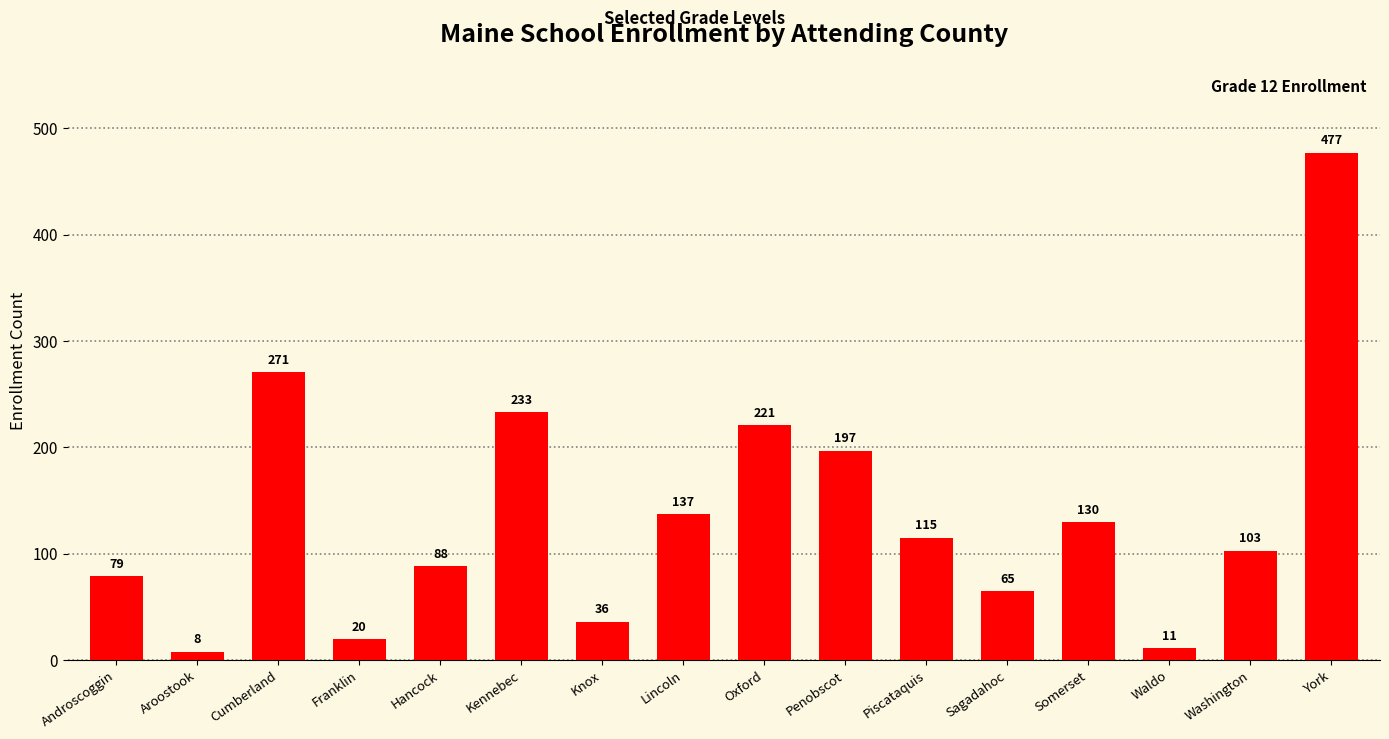

True or false: the data shows 221 at Oxford.

True